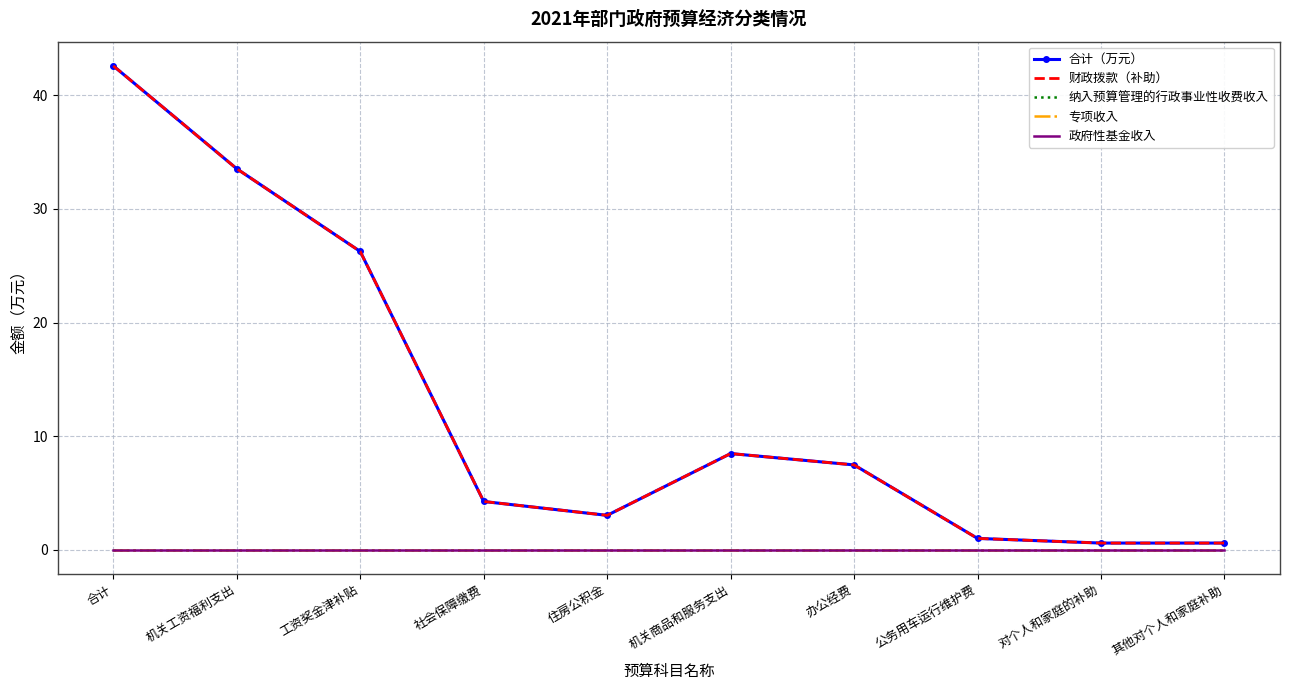

Rank the series at 住房公积金 from lowest to highest value.

纳入预算管理的行政事业性收费收入, 专项收入, 政府性基金收入, 合计（万元）, 财政拨款（补助）